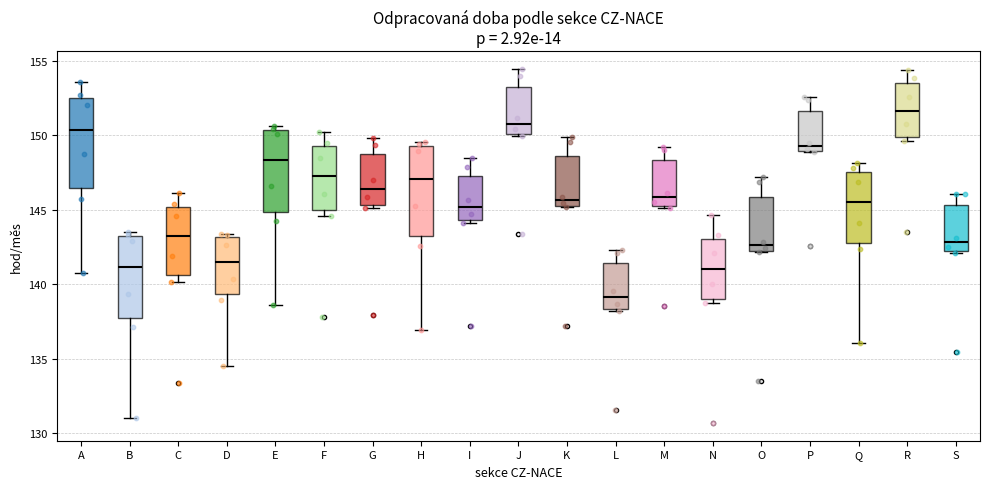

Which box's median line is the lowest?

L